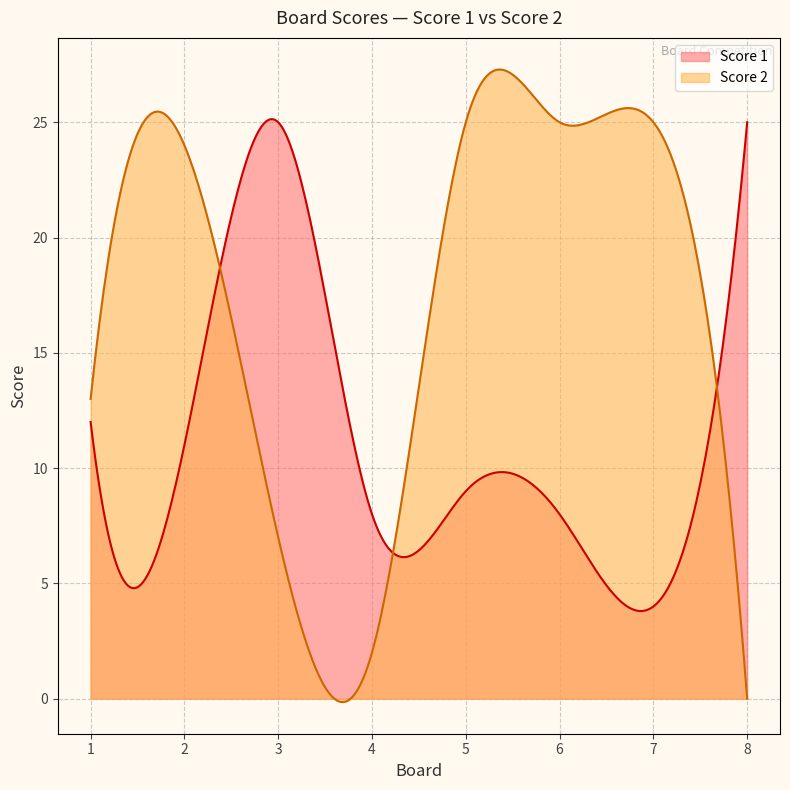

What is the spread (max minus min) of values at 8?

25.0